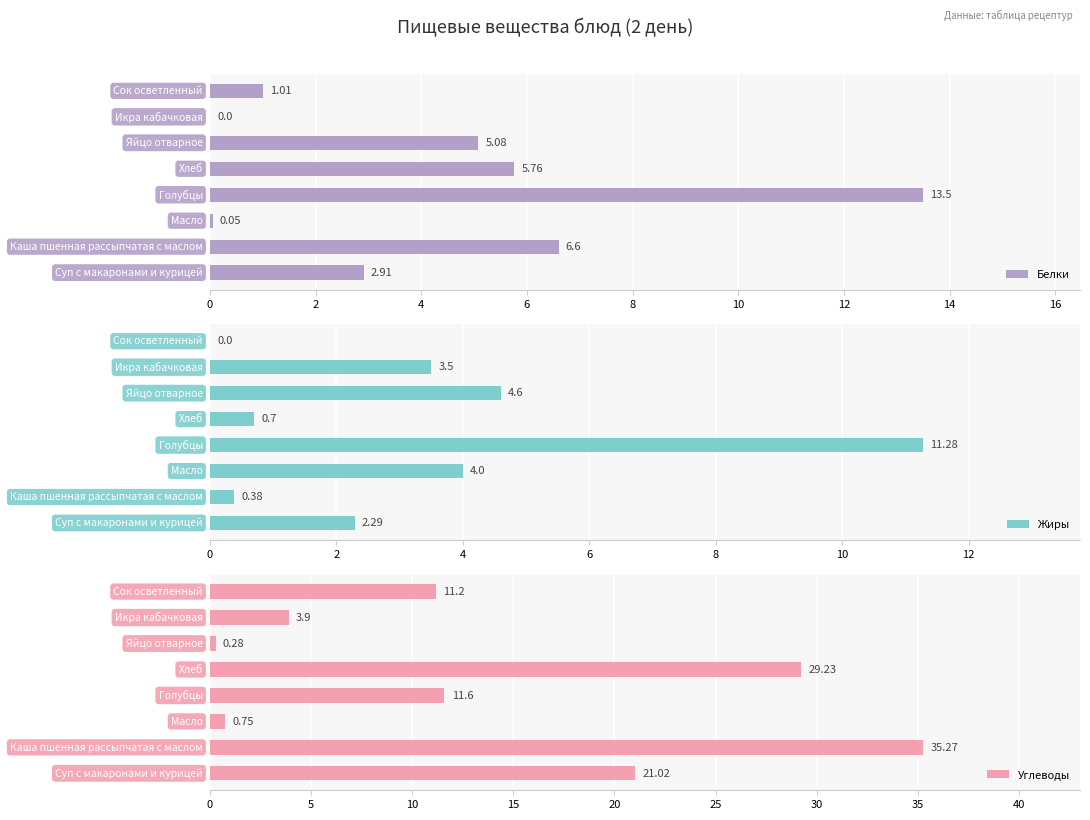

What is the average value of the Углеводы series?

14.2